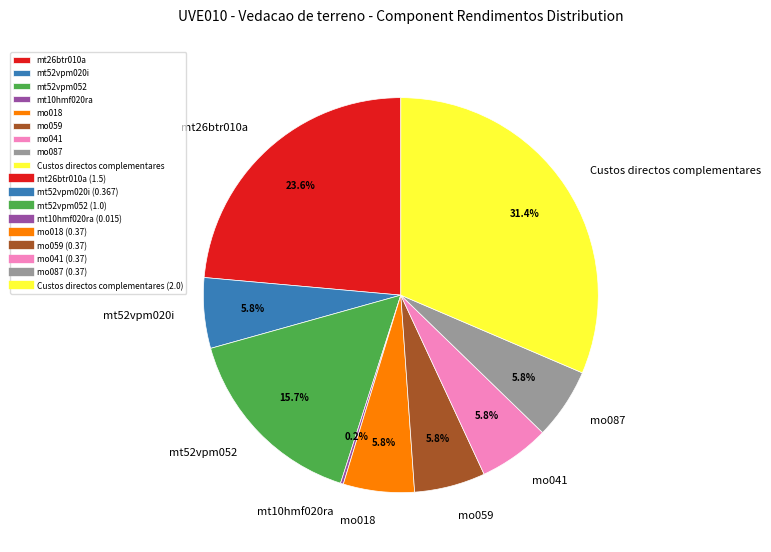

To the nearest percent, what is the difference between the largest and smallest slice percentages?

31%